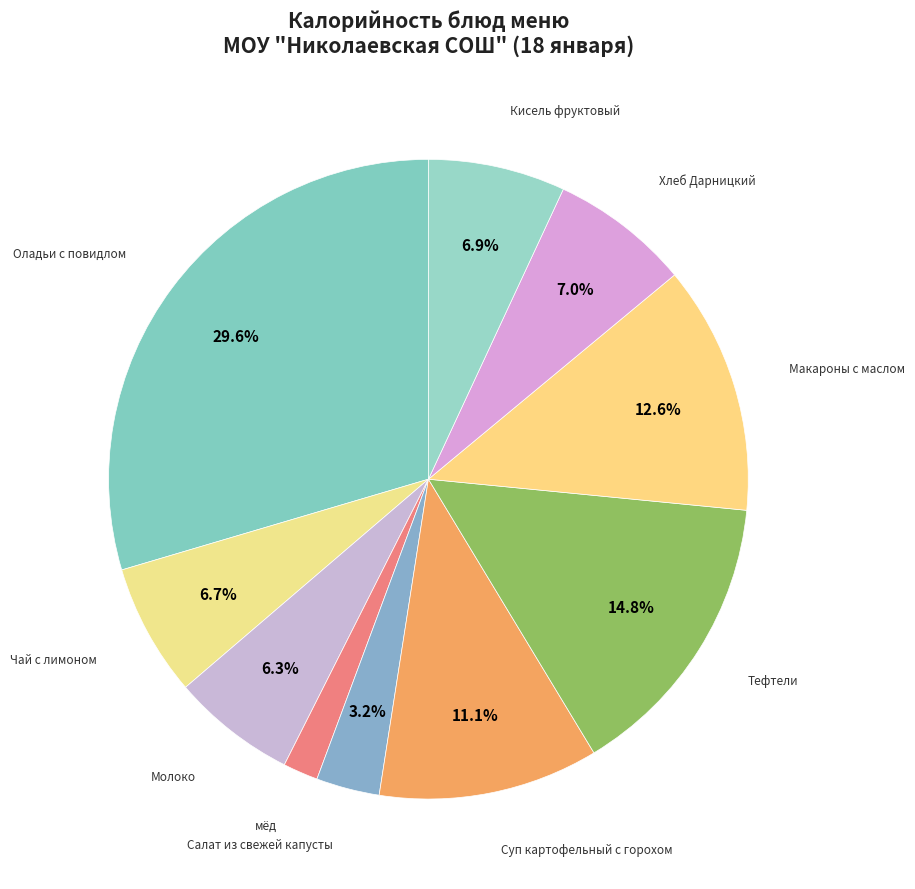

How many slices are in this pie chart?

10